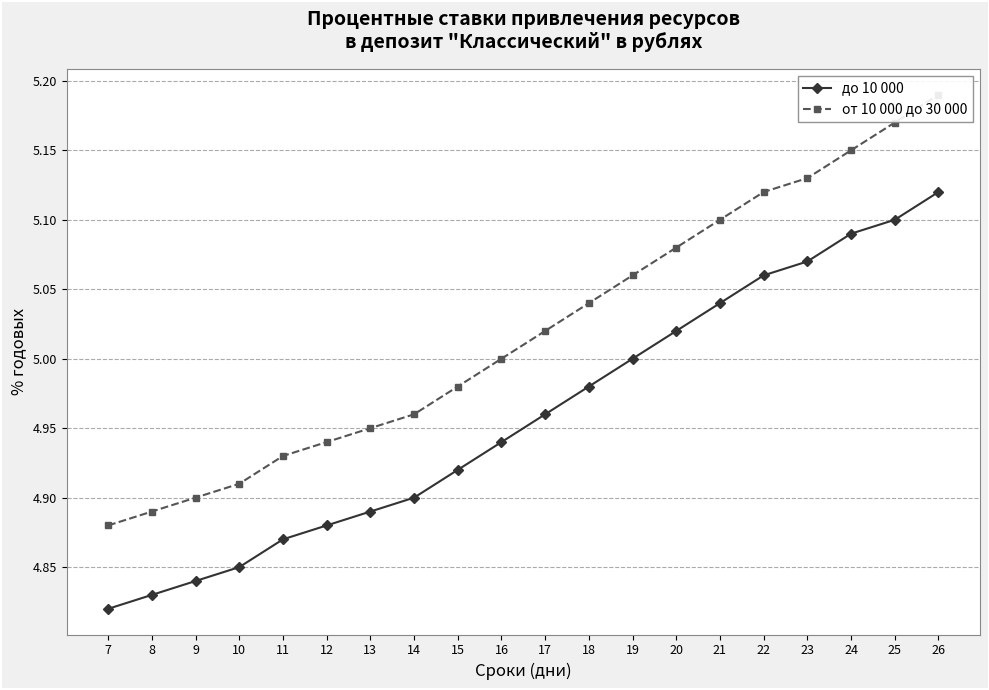

The до 10 000 series shows 4.8 at 9. True or false?

True